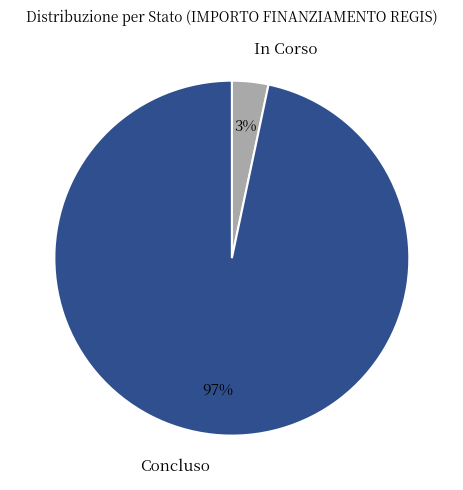

Is the sum of In Corso and Concluso greater than half?

Yes